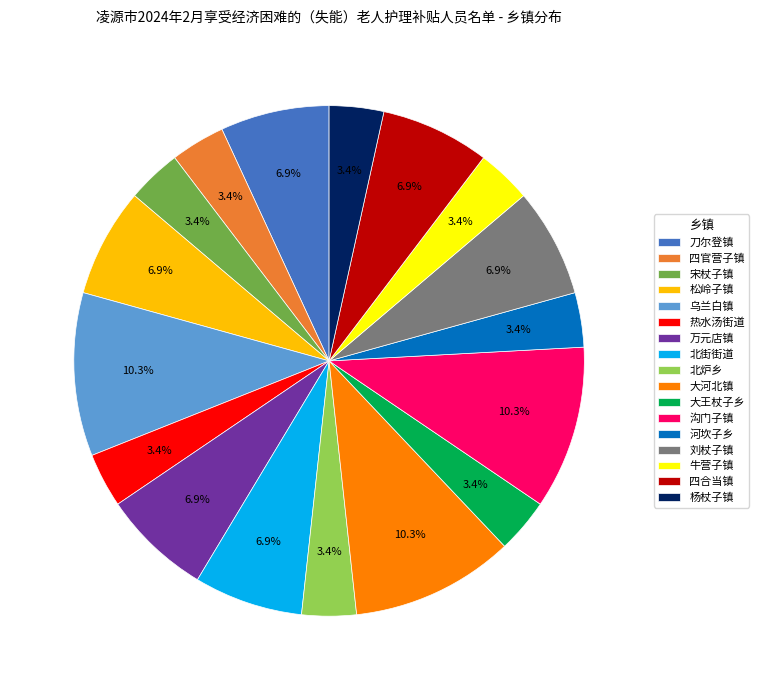

How many segments does this pie chart have?

17